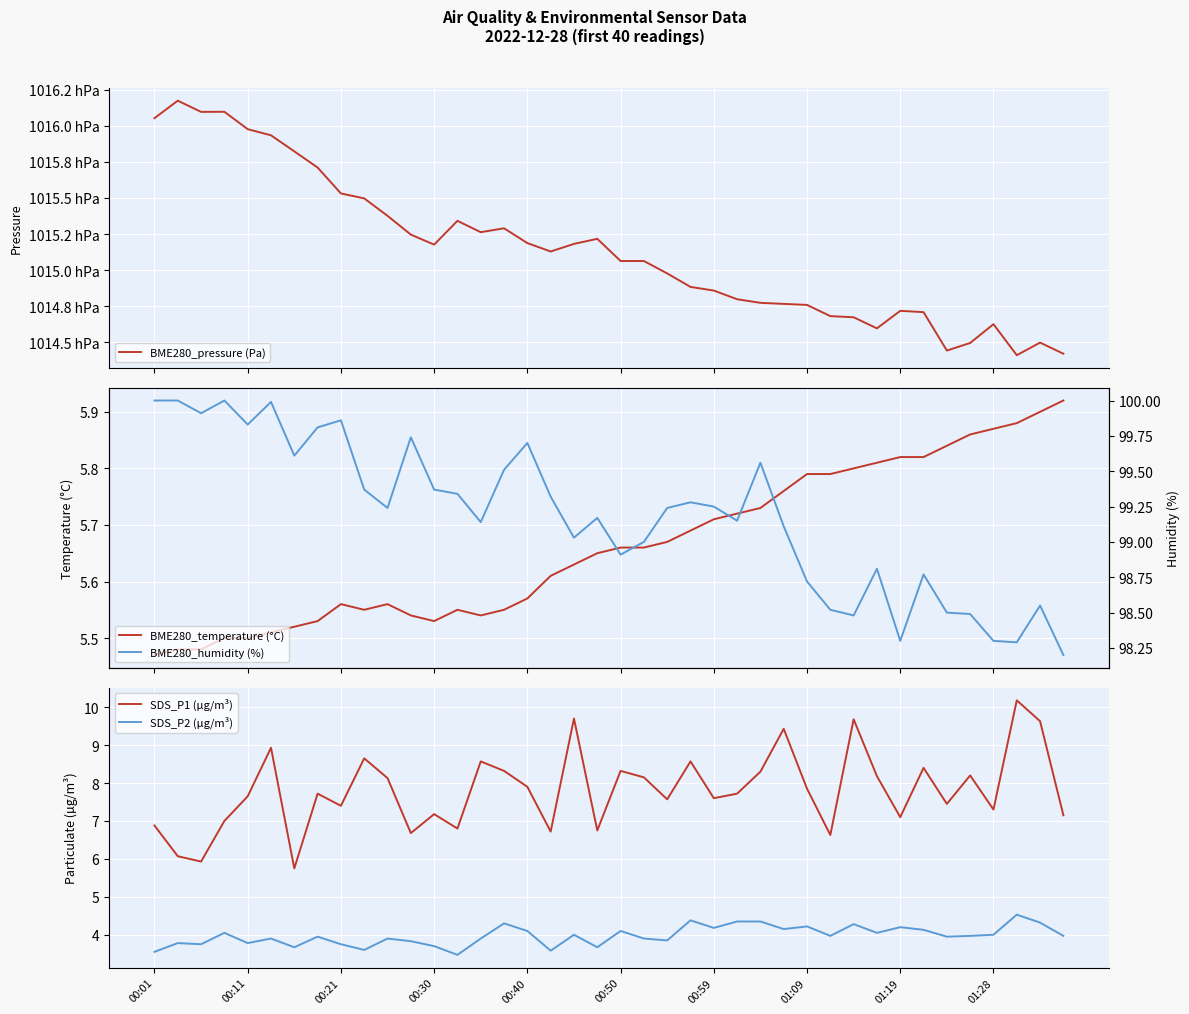

What is the lowest value of the SDS_P2 (µg/m³) series?

3.5